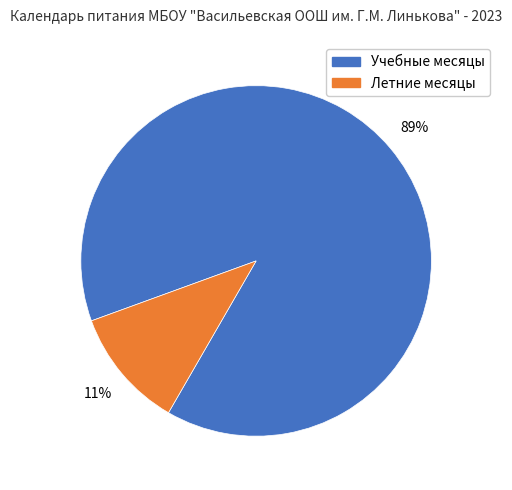

To the nearest percent, what is the difference between the largest and smallest slice percentages?

78%